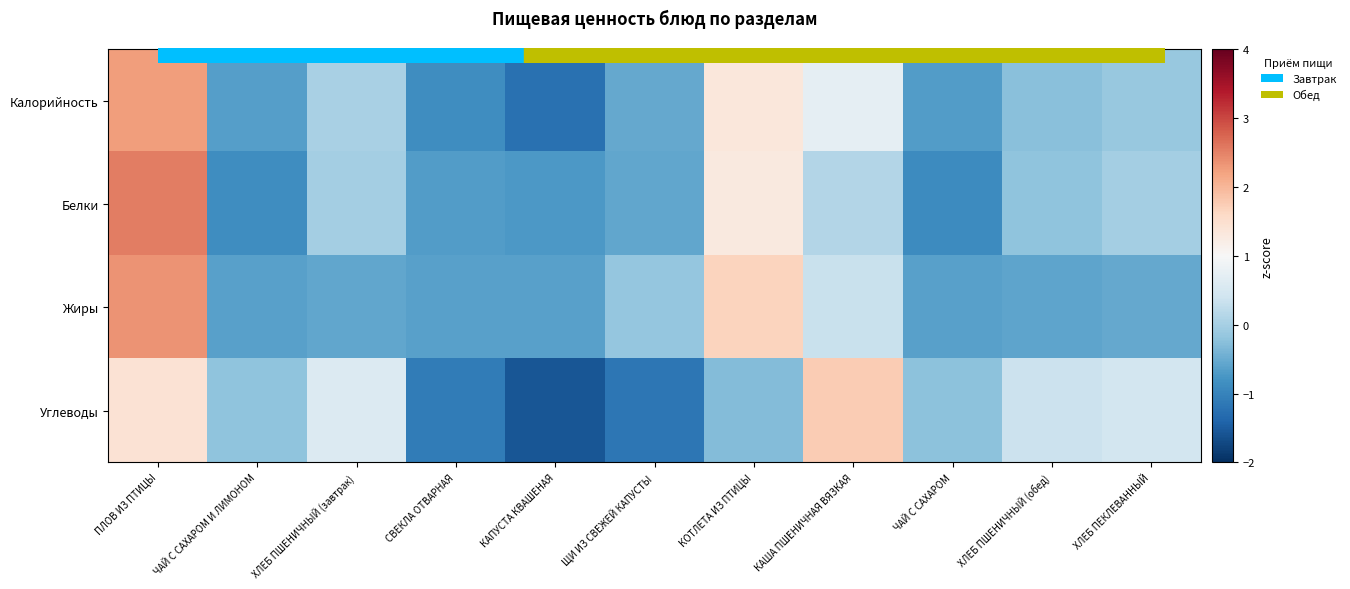

At which category is the sum across all series the highest?

ПЛОВ ИЗ ПТИЦЫ